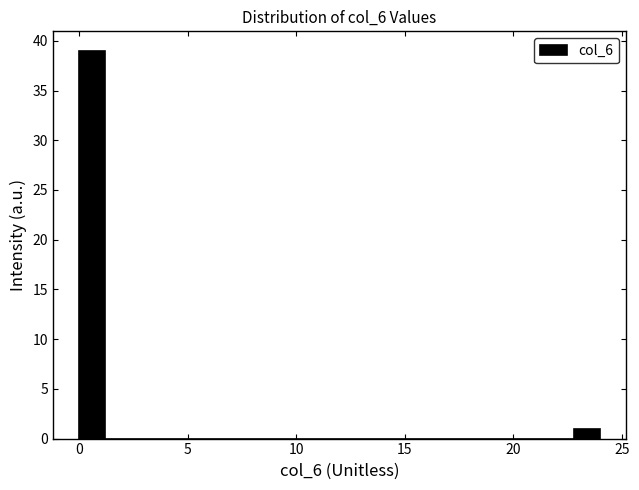

Read against the x-axis, roughly where is the centre of the tallest bar?

0.5